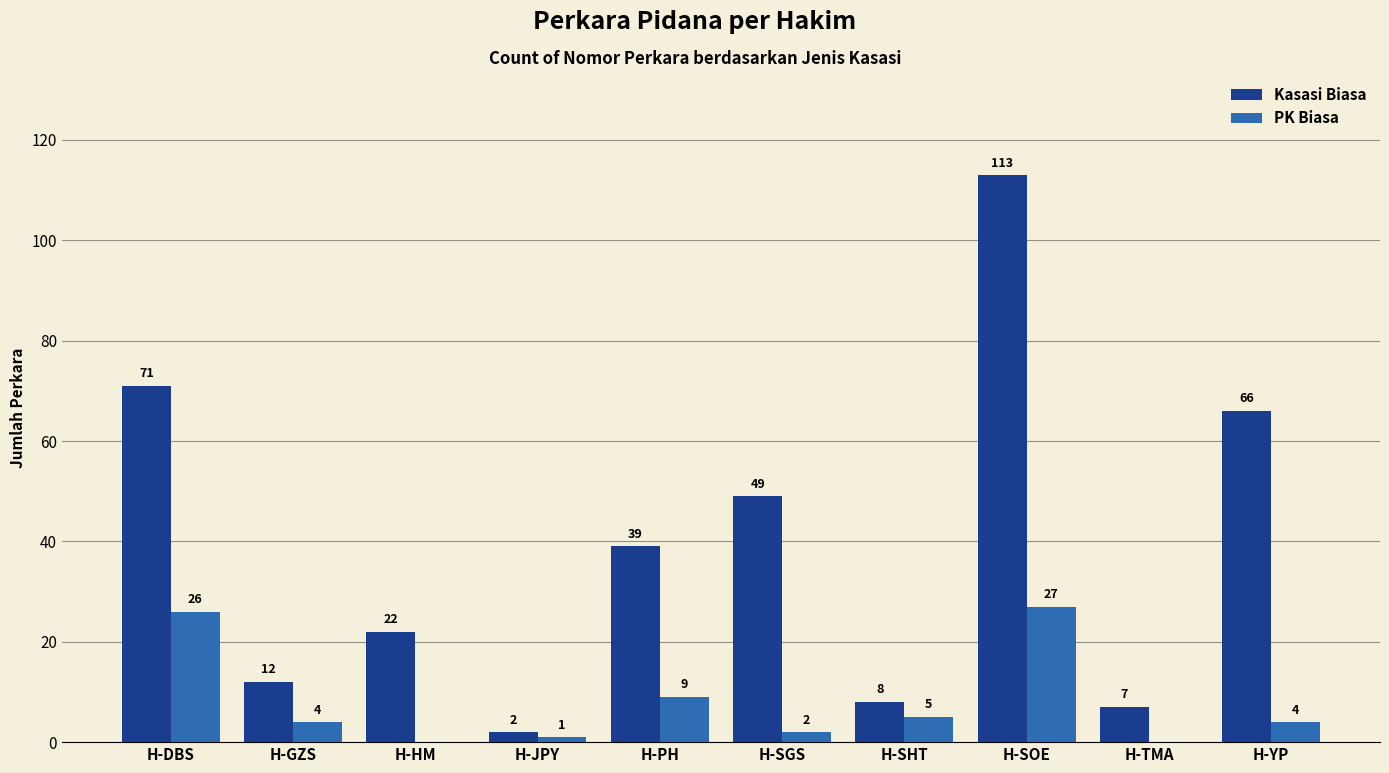

What is the total value across all series at H-PH?

48